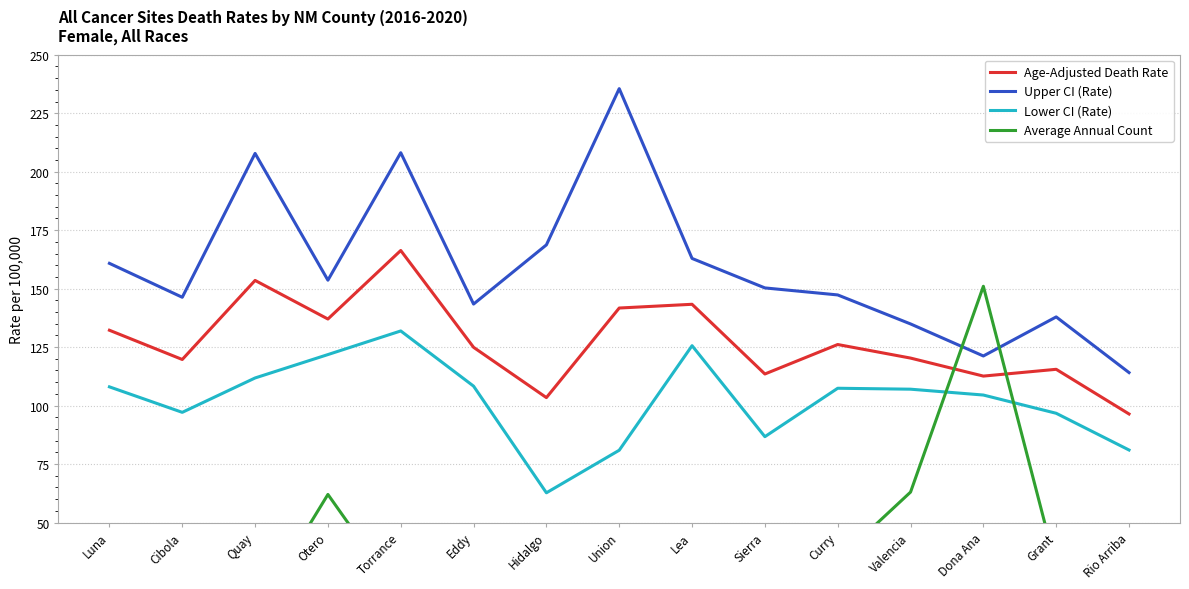

Reading right to left, what are all the values shown in this chart?

Age-Adjusted Death Rate: Rio Arriba=96.4	Grant=115.5	Dona Ana=112.6	Valencia=120.3	Curry=126.1	Sierra=113.5	Lea=143.3	Union=141.7	Hidalgo=103.4	Eddy=124.9	Torrance=166.3	Otero=137.0	Quay=153.5	Cibola=119.7	Luna=132.2
Upper CI (Rate): Rio Arriba=114.1	Grant=137.9	Dona Ana=121.2	Valencia=134.9	Curry=147.3	Sierra=150.3	Lea=162.9	Union=235.5	Hidalgo=168.7	Eddy=143.4	Torrance=208.1	Otero=153.6	Quay=207.8	Cibola=146.3	Luna=160.8
Lower CI (Rate): Rio Arriba=81.0	Grant=96.7	Dona Ana=104.5	Valencia=107.0	Curry=107.4	Sierra=86.7	Lea=125.6	Union=80.9	Hidalgo=62.7	Eddy=108.3	Torrance=131.9	Otero=121.8	Quay=111.8	Cibola=97.1	Luna=108.0
Average Annual Count: Rio Arriba=29.0	Grant=31.0	Dona Ana=151.0	Valencia=63.0	Curry=34.0	Sierra=16.0	Lea=48.0	Union=4.0	Hidalgo=4.0	Eddy=43.0	Torrance=18.0	Otero=62.0	Quay=11.0	Cibola=21.0	Luna=23.0